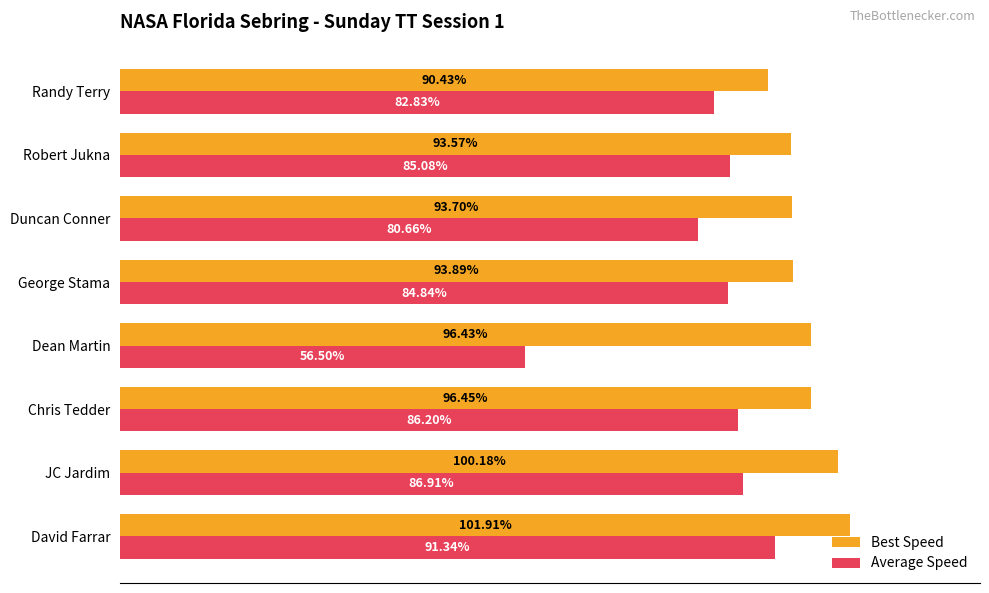

At which label is Best Speed closest to 96?

Dean Martin